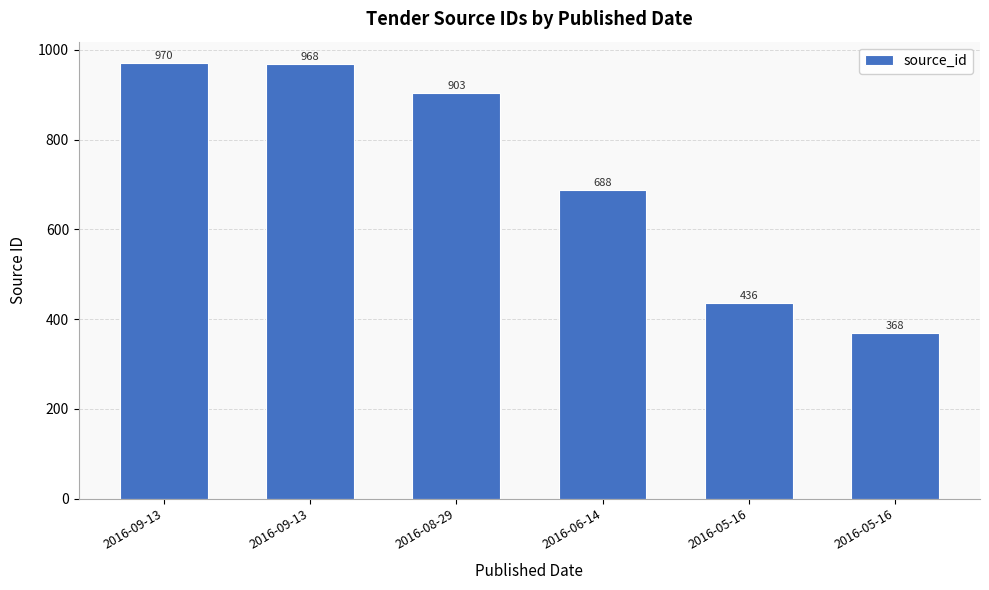

List the labels in order of value, smallest first.

2016-05-16, 2016-05-16, 2016-06-14, 2016-08-29, 2016-09-13, 2016-09-13